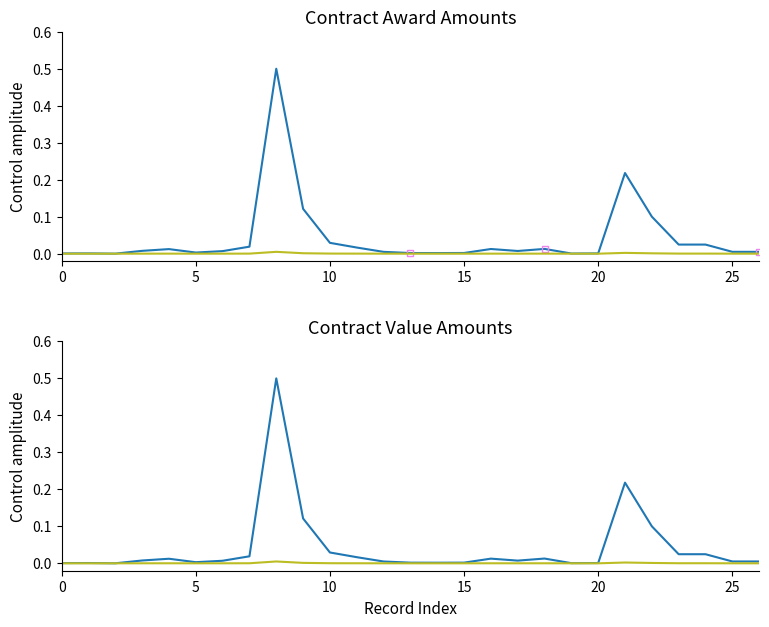

Which series has the widest spread of values?

awards.value.amount